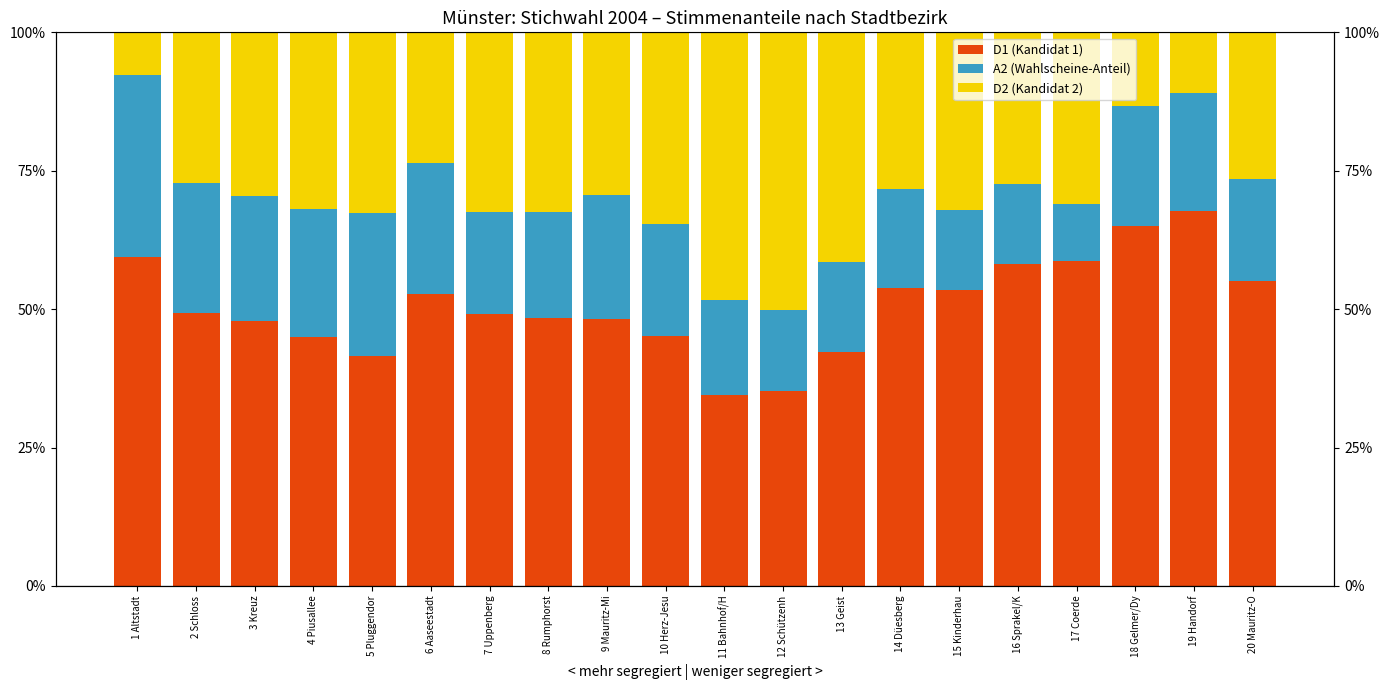

Read the D1 (Kandidat 1) value at 7 Uppenberg.

0.5